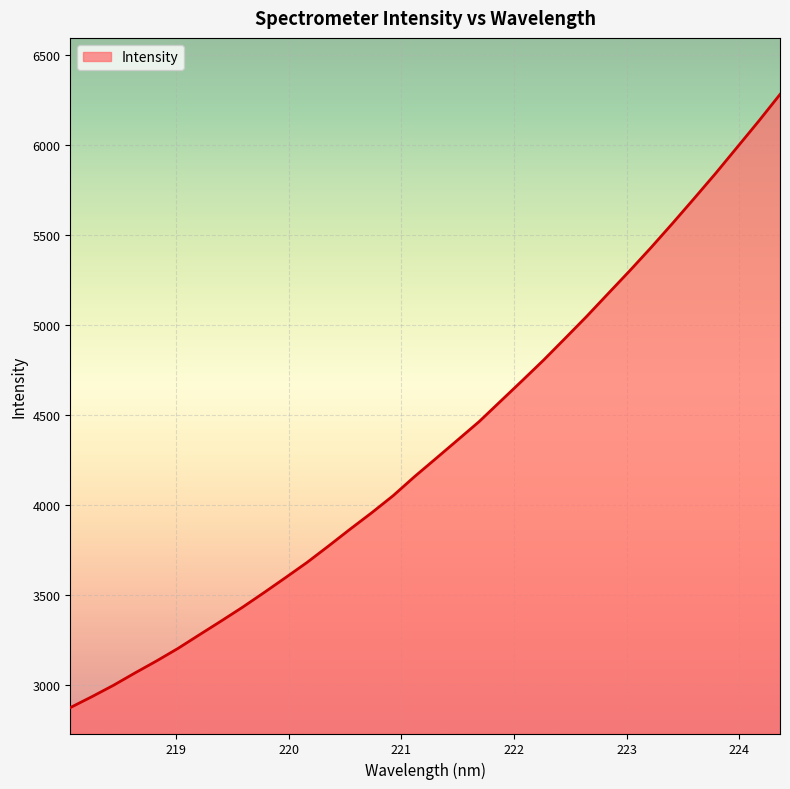

What is the smallest value displayed?

2874.5